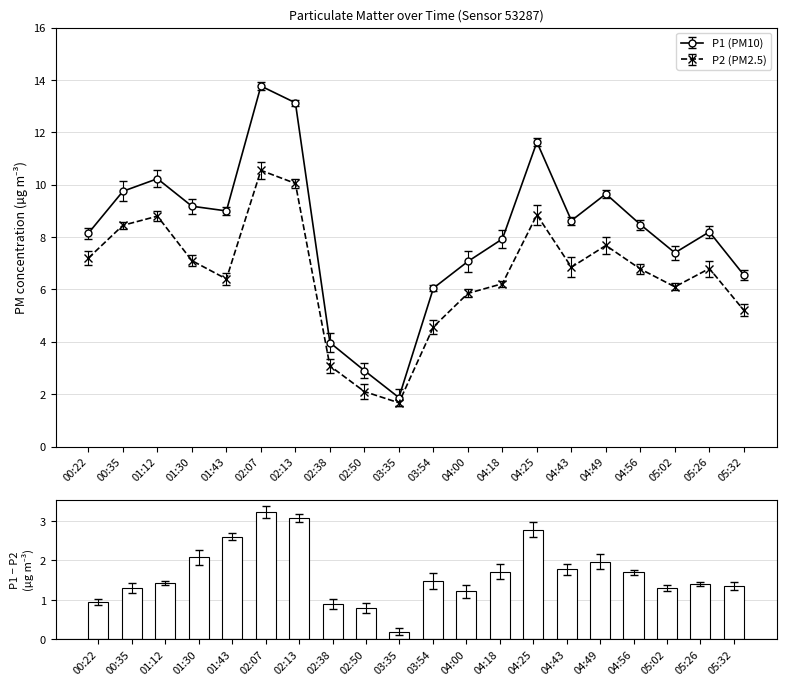

What is the sum of all values?

33.2